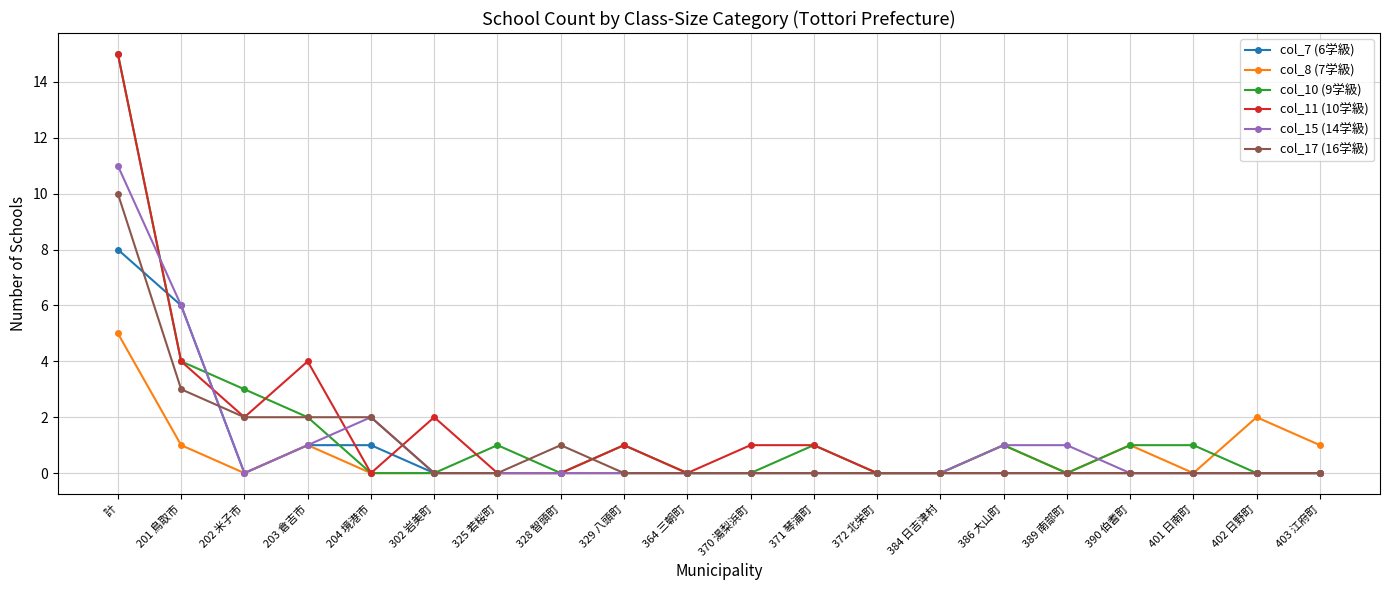

At which category does col_15 (14学級) reach its first local valley?

202 米子市